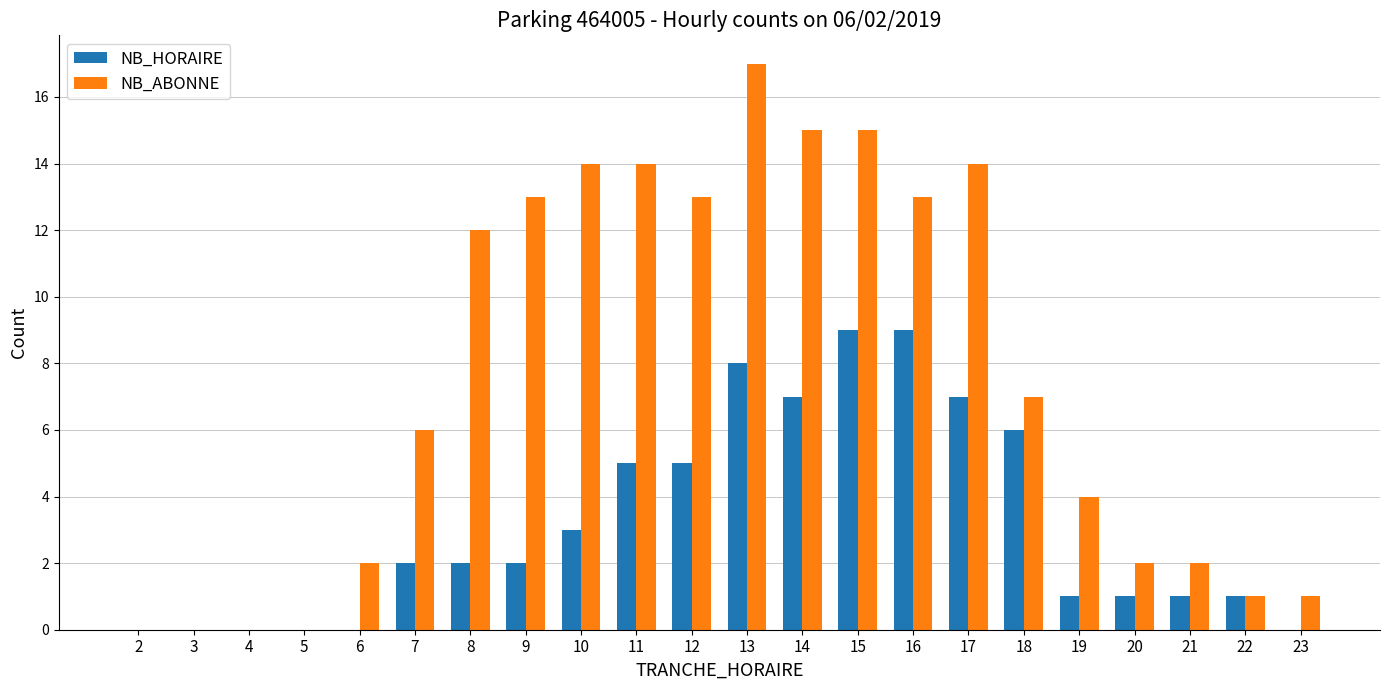

What is the greatest value displayed?

17